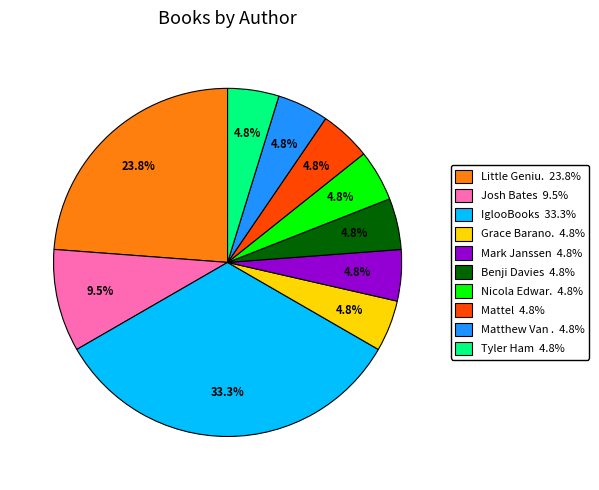

Is there any slice that represents more than half of the pie?

No